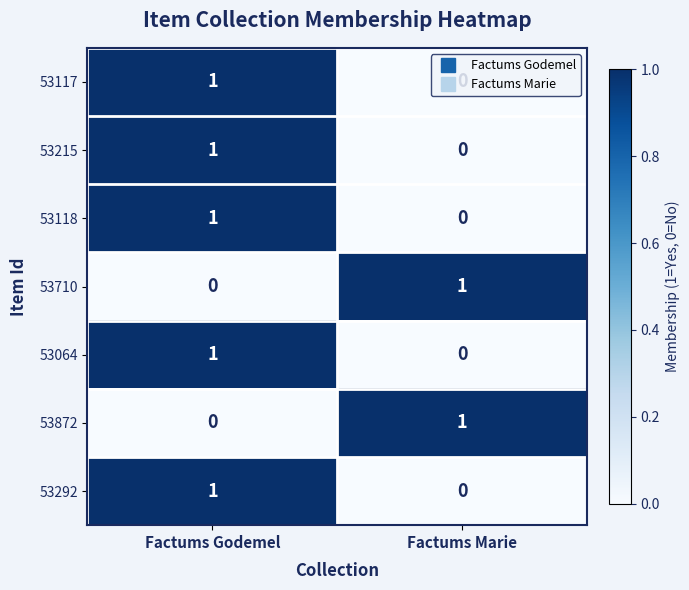

How many categories are shown in the chart?

2